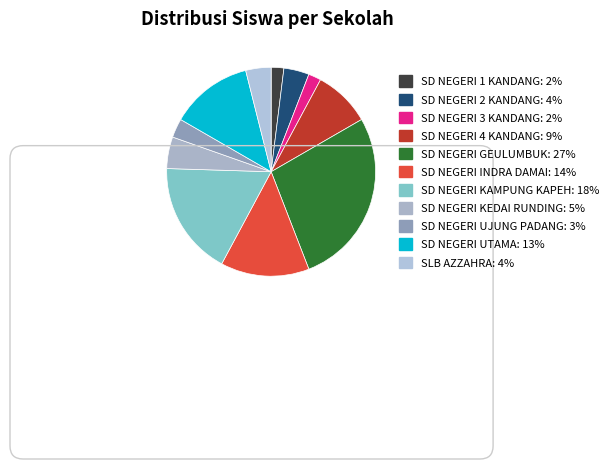

Is the sum of SD NEGERI 2 KANDANG and SD NEGERI KEDAI RUNDING greater than half?

No